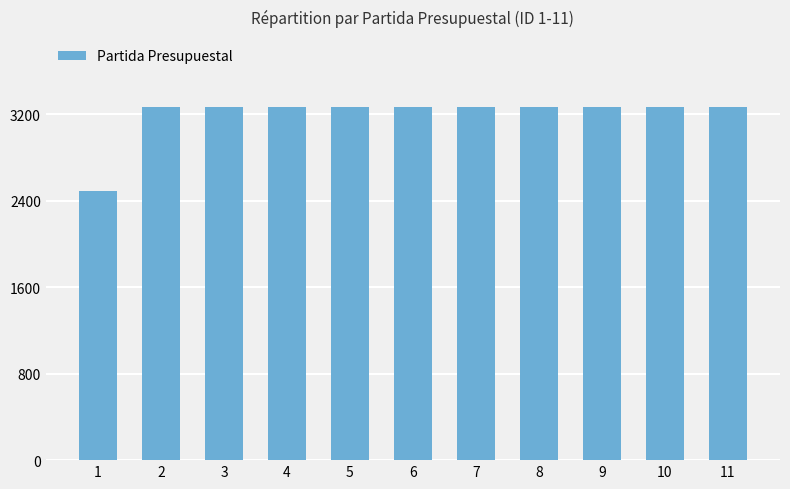

What is the ratio of the value at 1 to the value at 5?

0.8